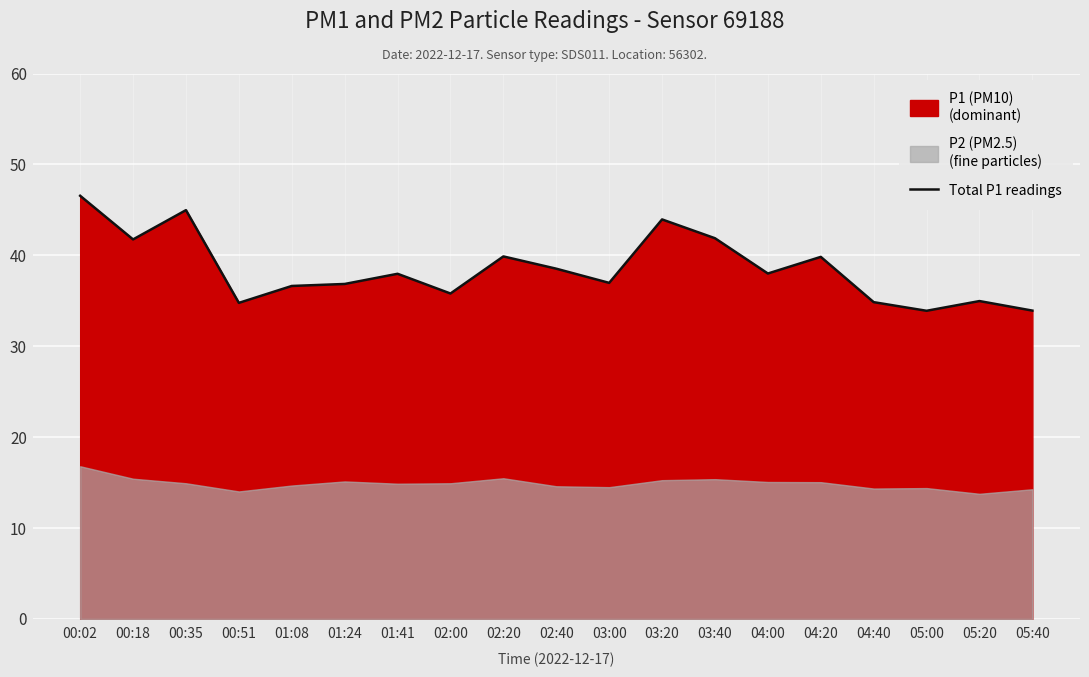

What position from the right is 05:40?

1